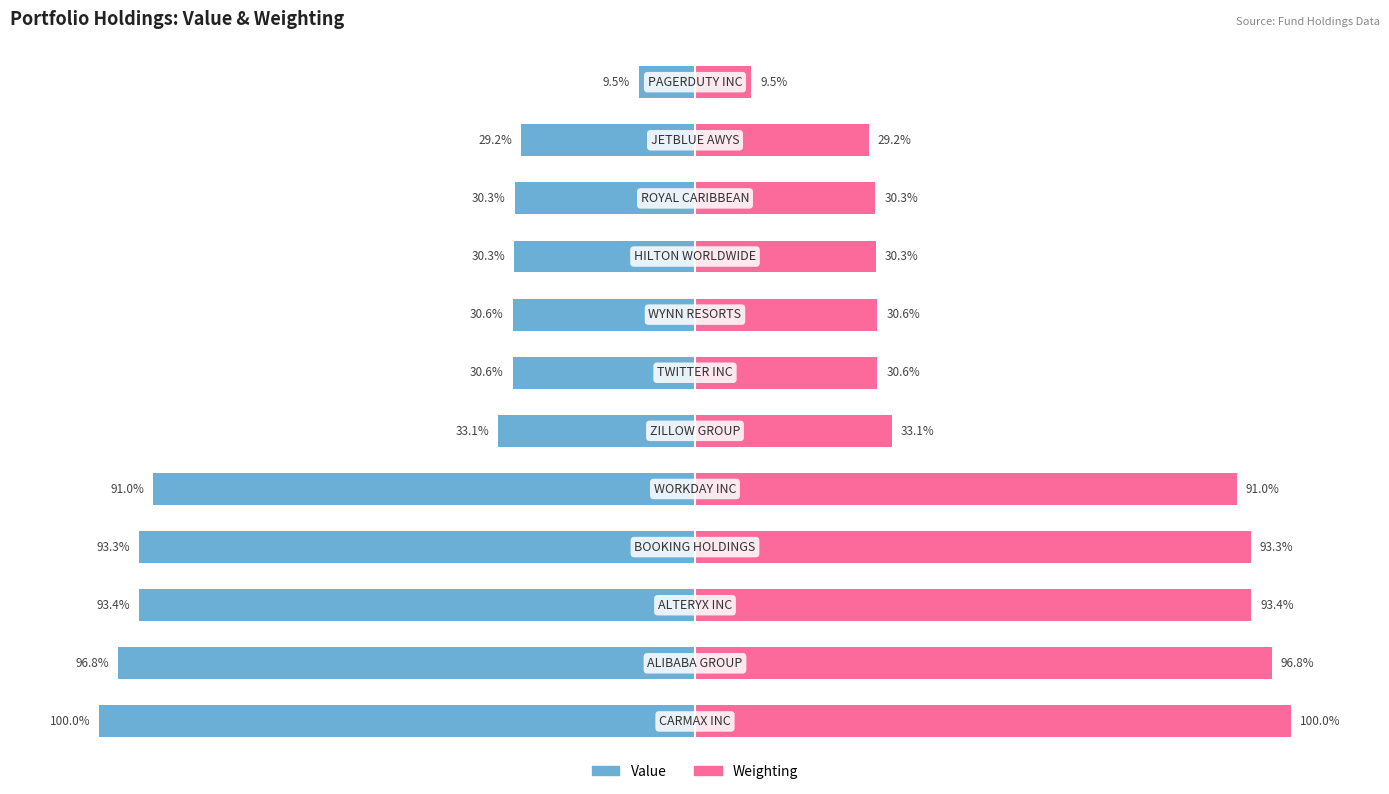

Is the value of Weighting at 2 greater than the value of Value at 4?

Yes